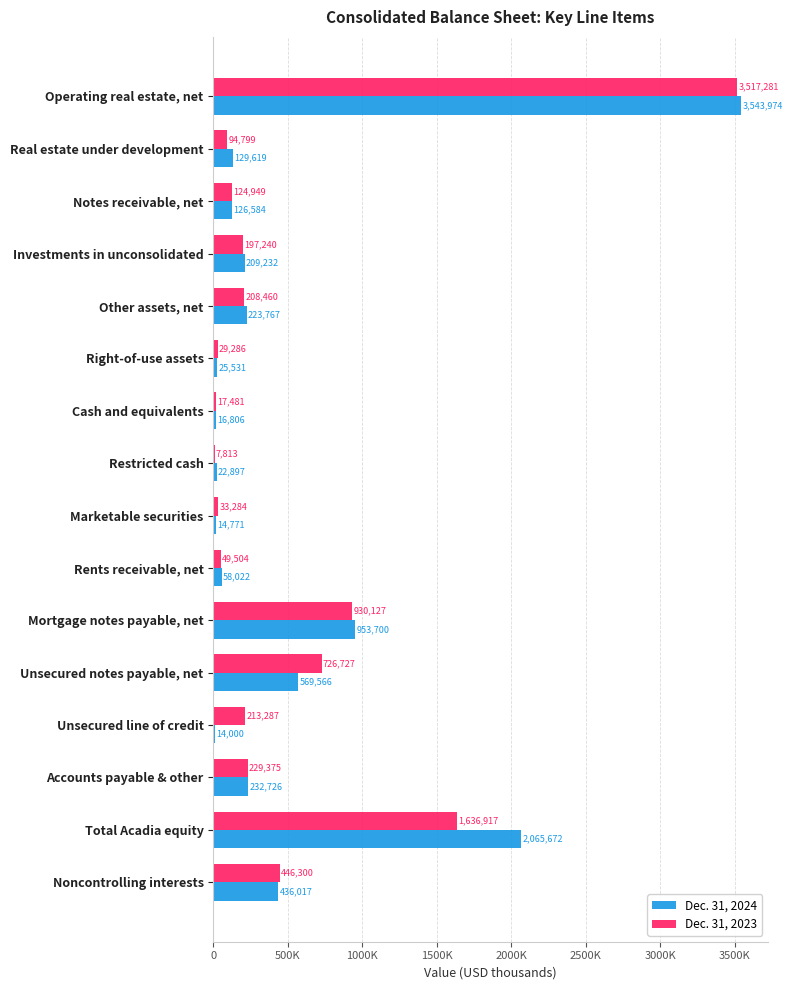

What is the value of the Dec. 31, 2024 bar at the 14th from the left?

232726